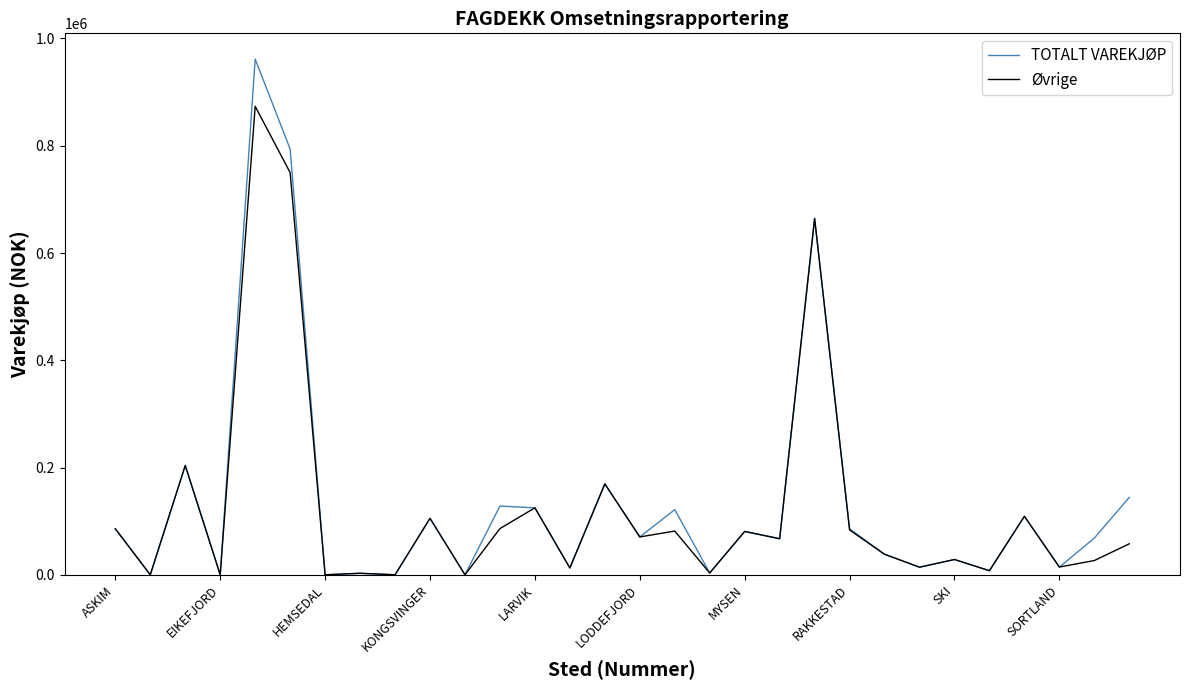

Which series has the largest total across all categories?

TOTALT VAREKJØP